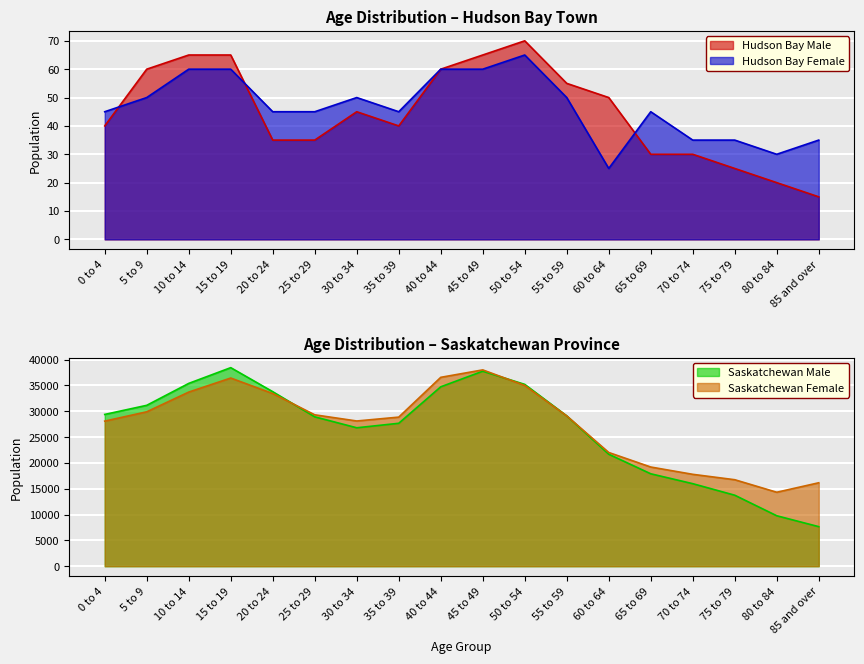

What is the difference between the Hudson Bay Male values at 25 to 29 and 45 to 49?

30